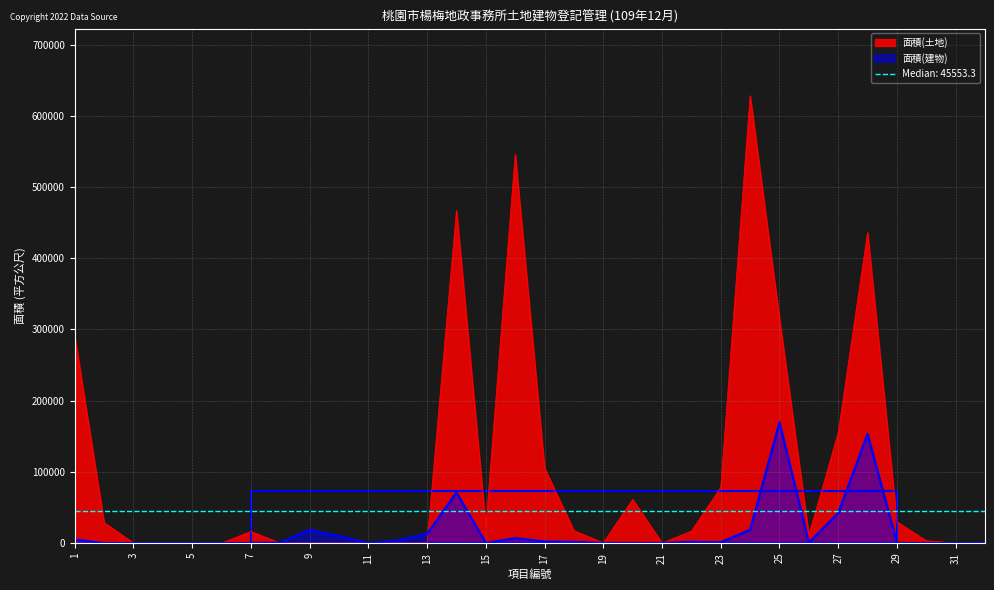

Where do 面積(建物) and 面積(土地) first cross each other?

7 and 8